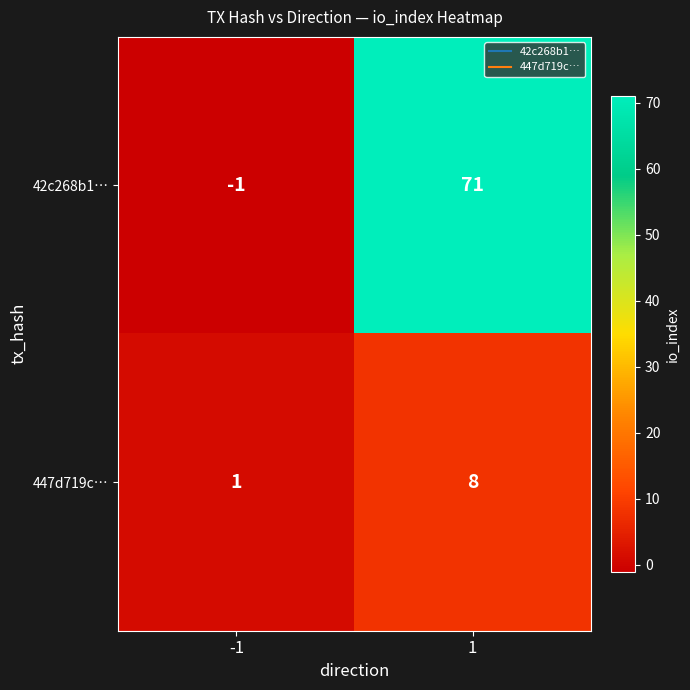

At which category is the sum across all series the highest?

1